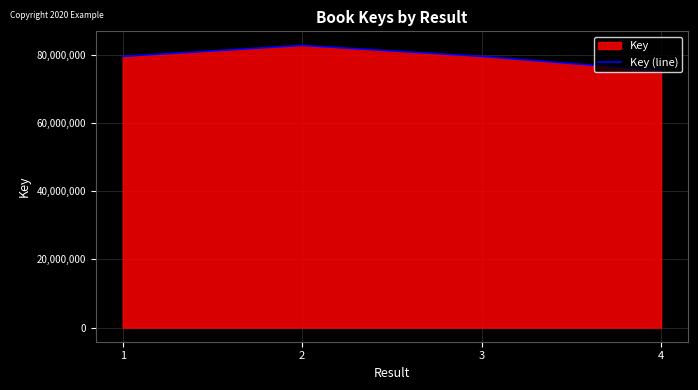

What is the average value?

79233896